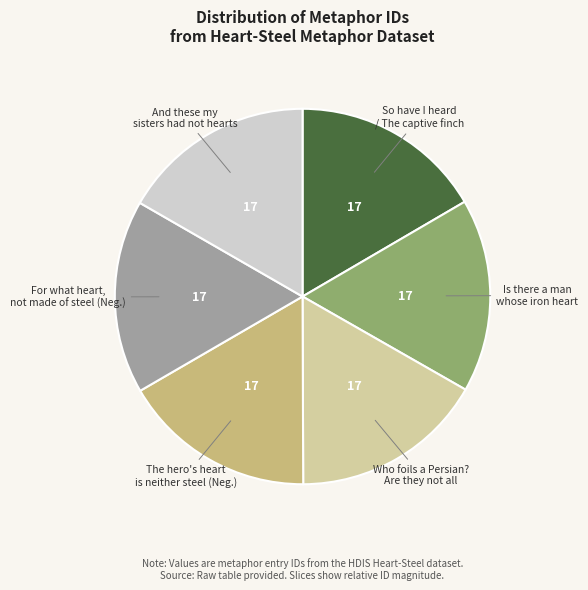

Is there a majority slice in this chart?

No